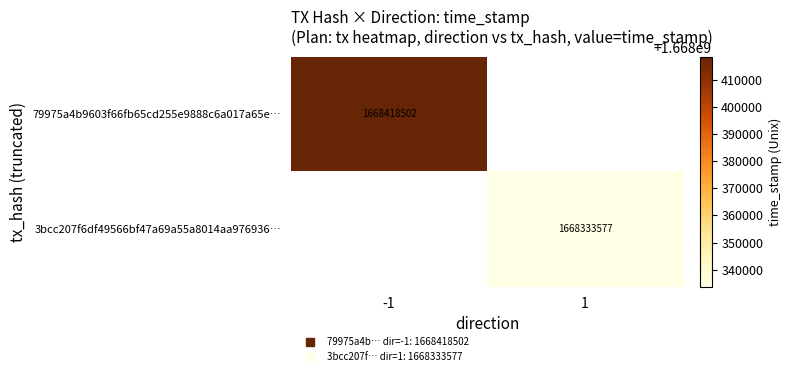

At how many categories does at least one series exceed 1668360763?

1